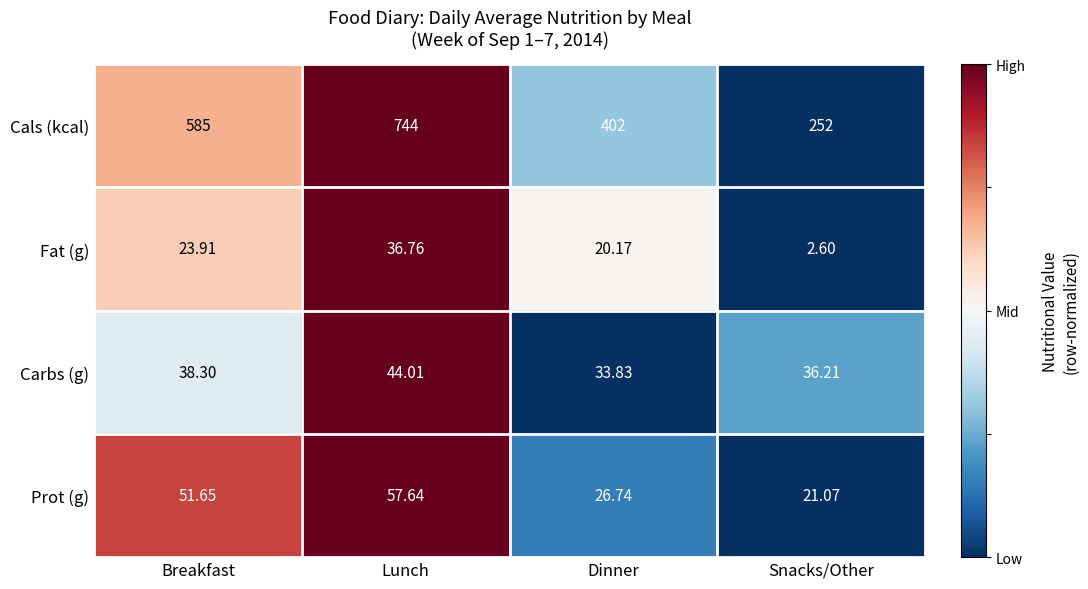

What is the spread (max minus min) of values at Breakfast?

561.1